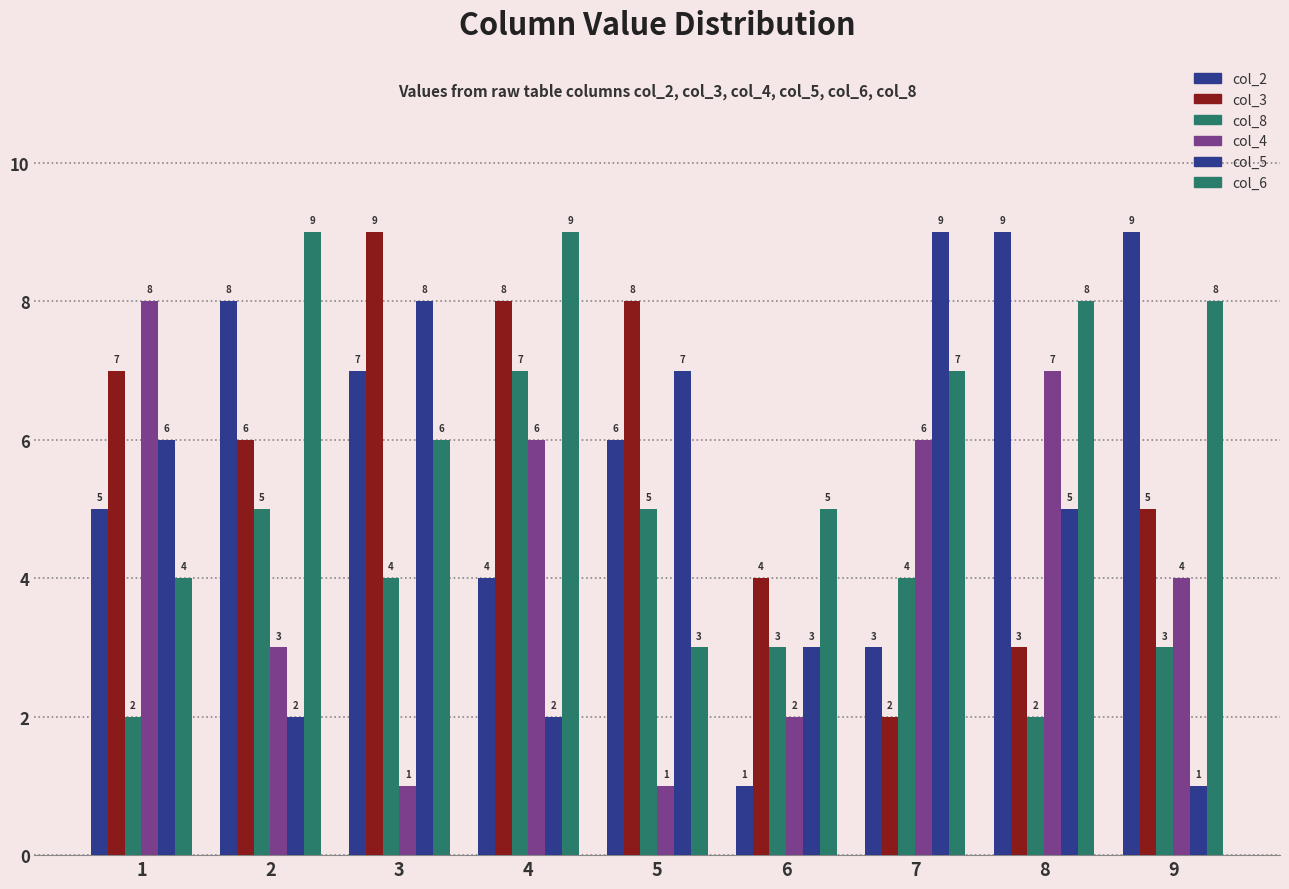

How many bars are there in total?

54